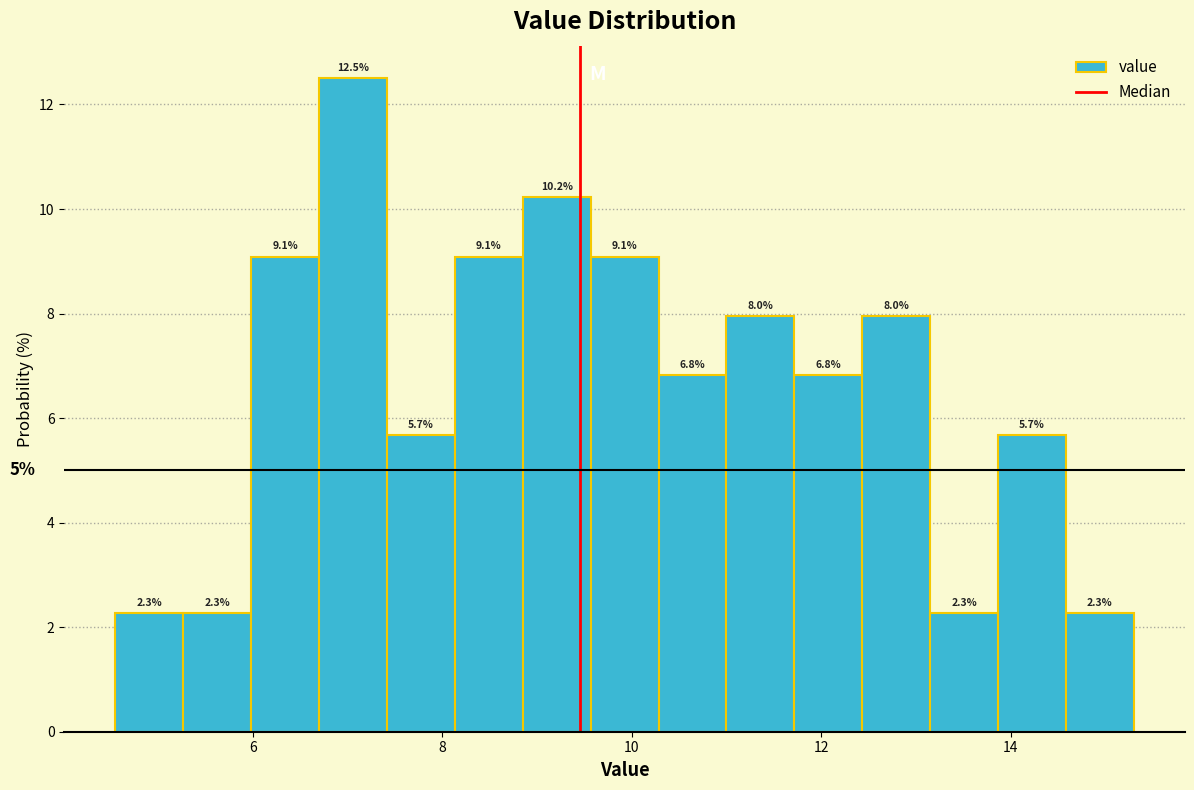

Read against the x-axis, roughly where is the centre of the tallest bar?

7.0